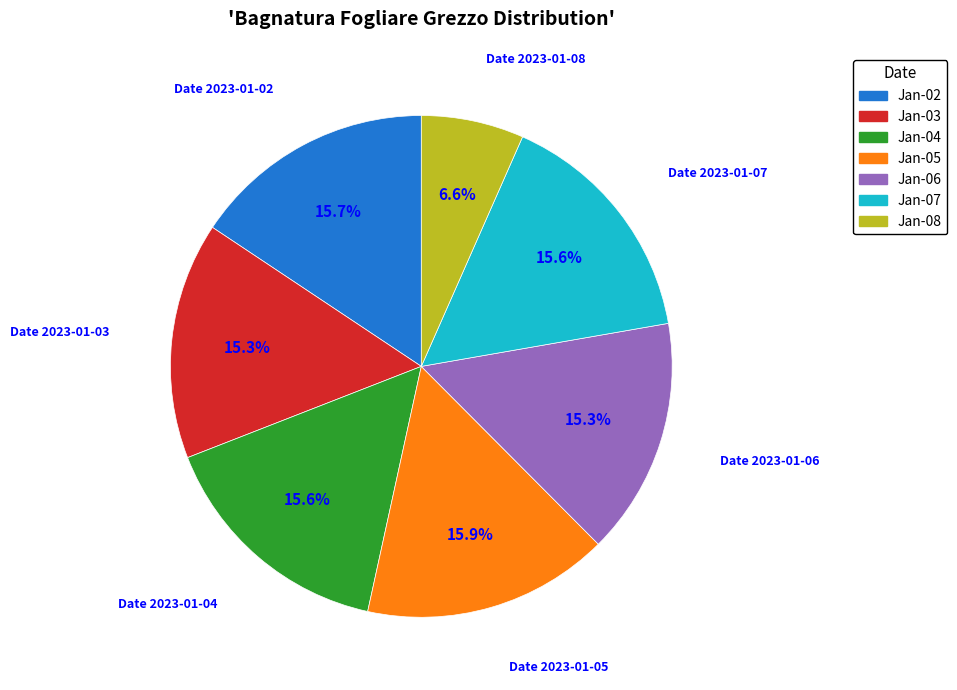

Does any single category account for the majority?

No